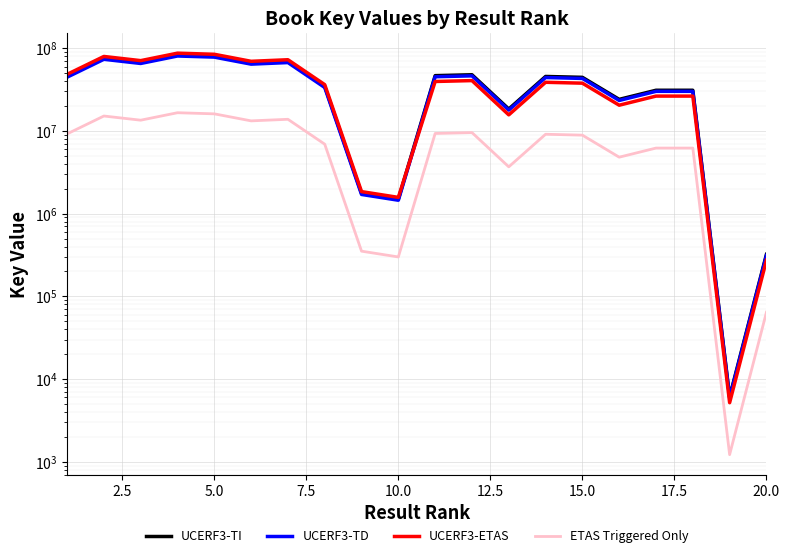

What is the value of the ETAS Triggered Only point at the 11th from the left?

9327024.8